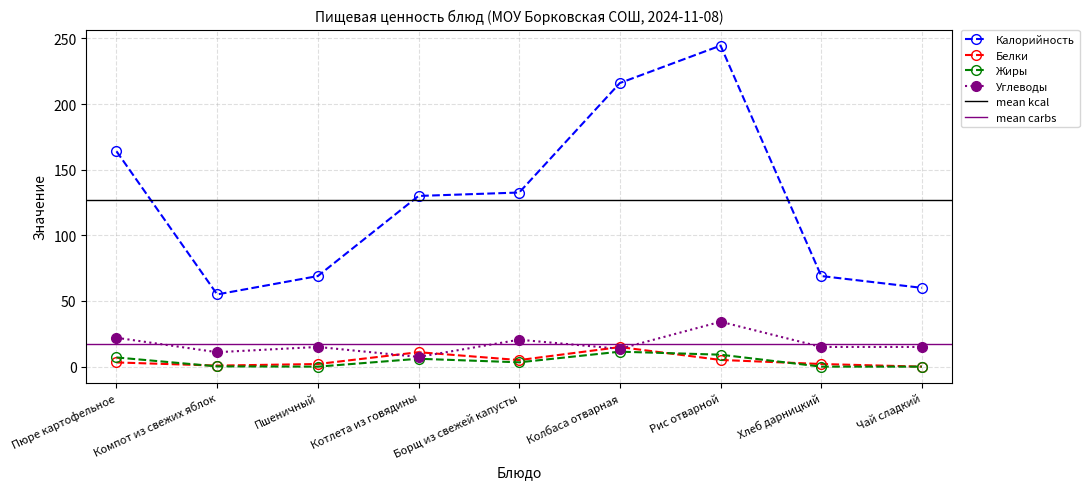

Reading left to right, extract all data points from this chart.

Калорийность: 164.0	55.0	69.0	130.0	132.6	216.0	244.5	69.0	60.0
Белки: 3.2	0.8	2.0	11.0	5.0	14.9	5.1	2.0	0.0
Жиры: 7.0	0.2	0.0	6.0	3.3	11.4	9.1	0.0	0.0
Углеводы: 22.0	11.0	15.0	7.4	20.5	13.6	34.2	15.0	15.0